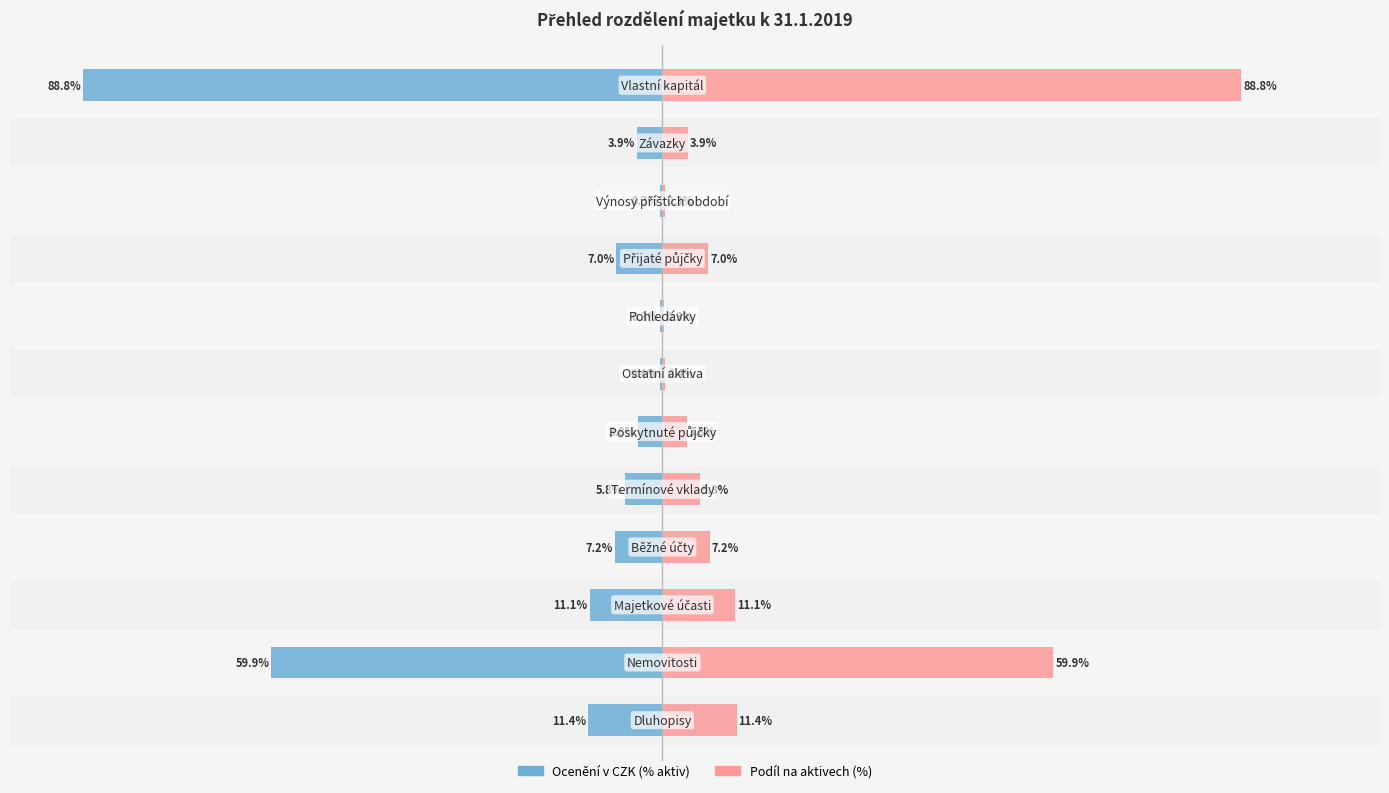

Reading left to right, transcribe all the data shown in this chart.

Ocenění v CZK (% aktiv): -11.4	-59.9	-11.1	-7.2	-5.8	-3.8	-0.4	-0.3	-7.0	-0.3	-3.9	-88.8
Podíl na aktivech (%): 11.4	59.9	11.1	7.2	5.8	3.8	0.4	0.3	7.0	0.3	3.9	88.8